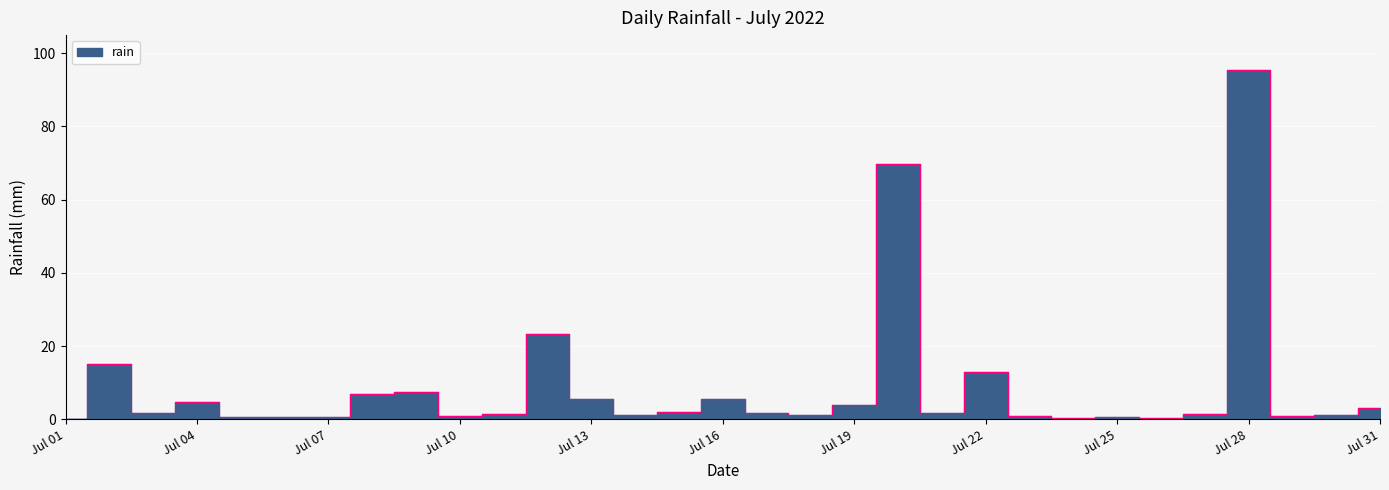

How many interior local peaks (higher than both neighbors) does the data have?

9